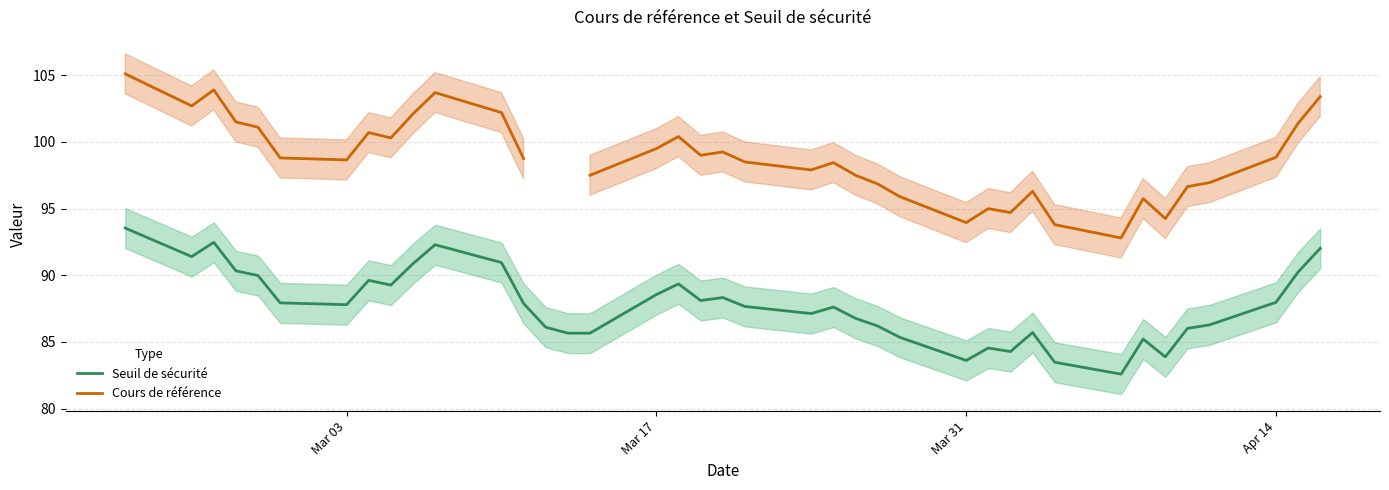

What is the average value of the Seuil de sécurité series?

87.8